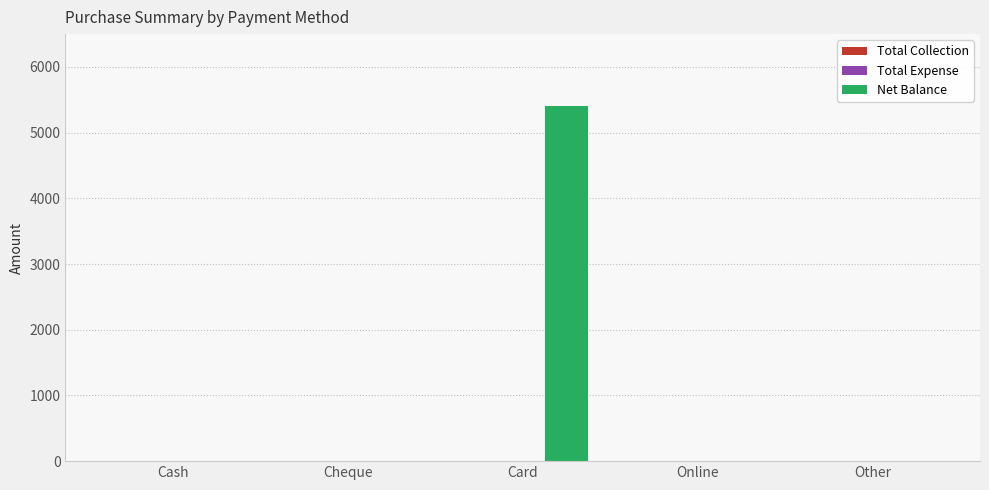

Between Cash and Card, which is larger?

Card